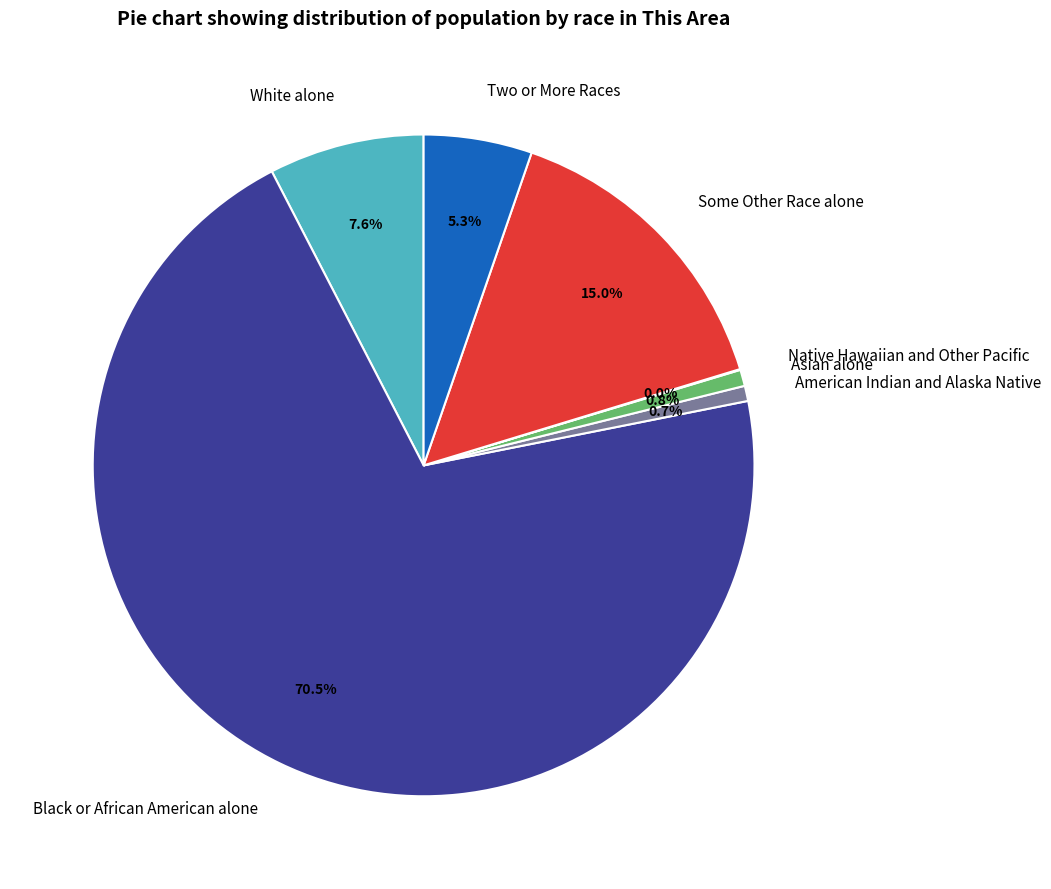

The White alone slice represents 1% of the pie. True or false?

False